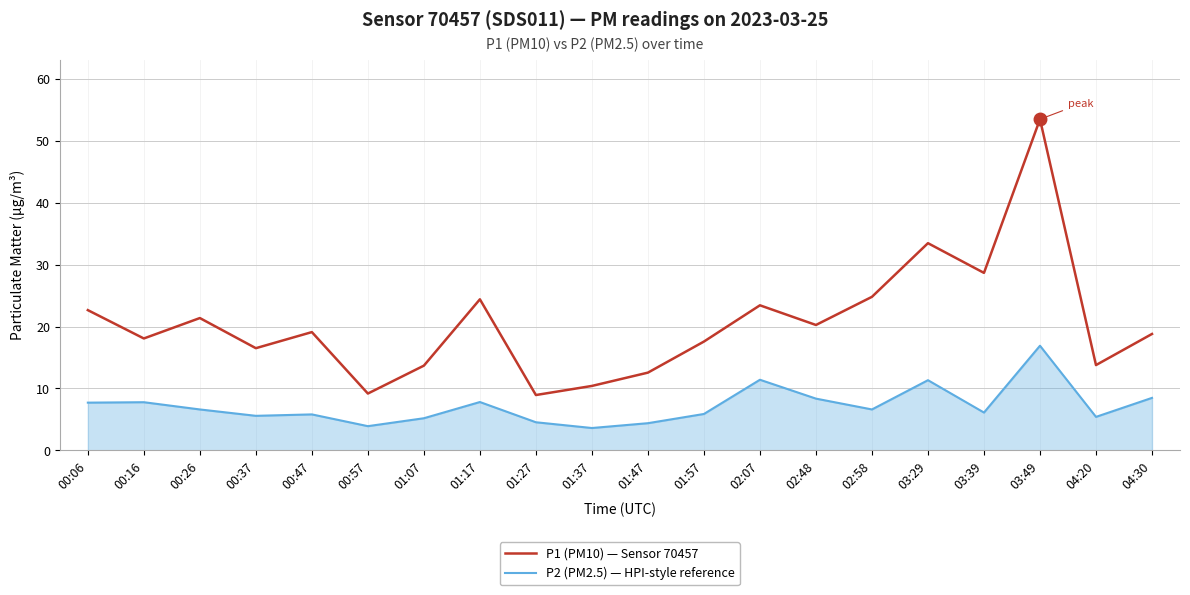

Is the value of P2 (PM2.5) — HPI-style reference at 00:26 greater than the value of P1 (PM10) — Sensor 70457 at 01:47?

No